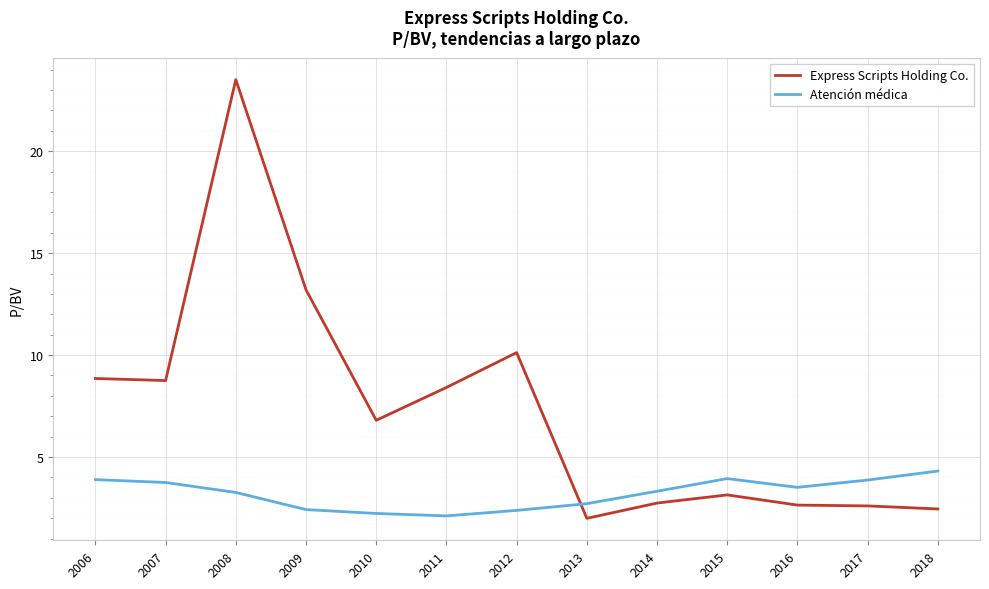

True or false: Atención médica and Express Scripts Holding Co. intersect in this chart.

True